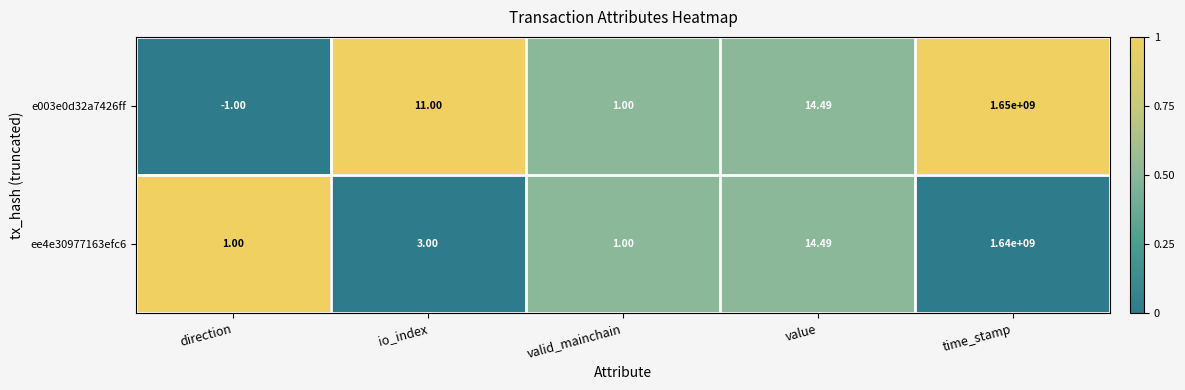

Which category has the highest value in the ee4e30977163efc6 series?

time_stamp